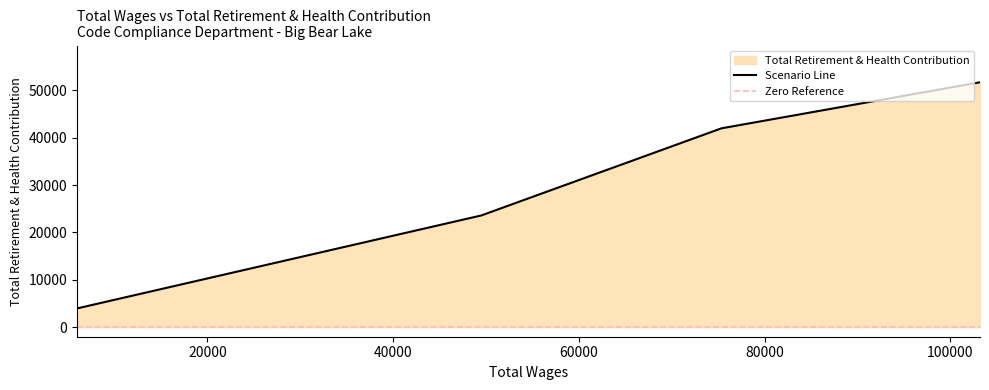

How many lines are shown in the chart?

1